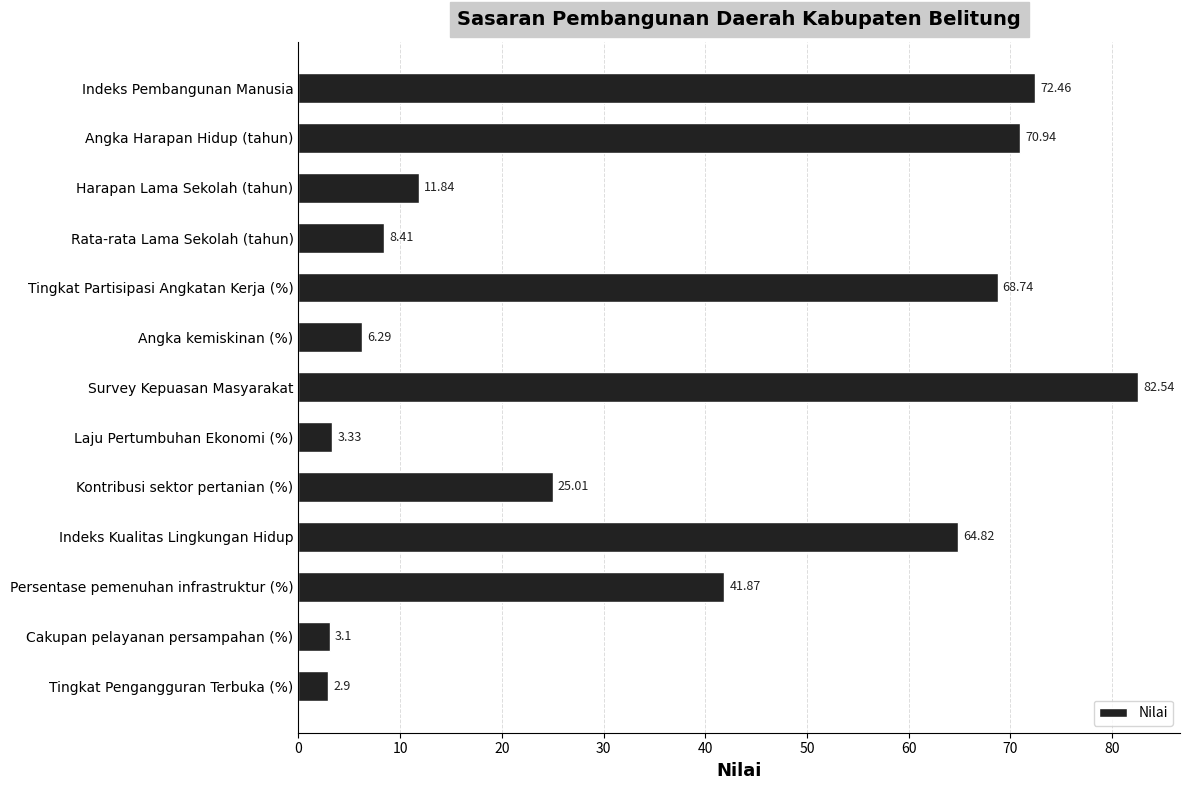

What is the label of the 6th bar from the top?

Angka kemiskinan (%)